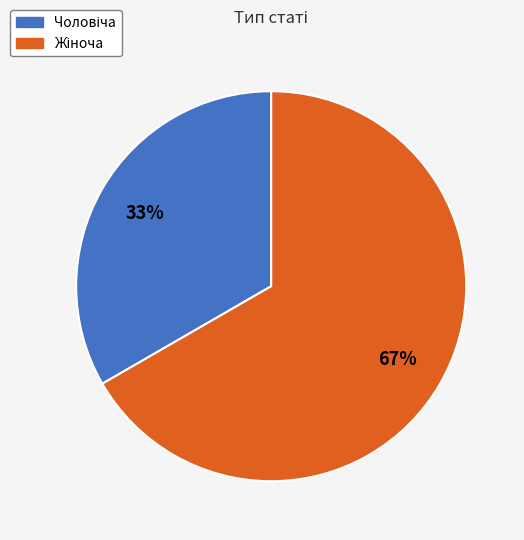

Is there a majority slice in this chart?

Yes